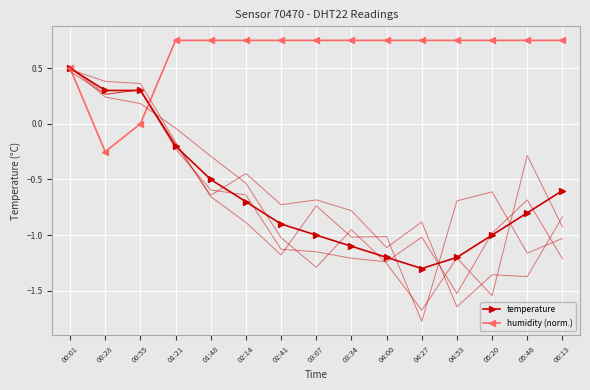

What is the smallest value displayed?

-1.3